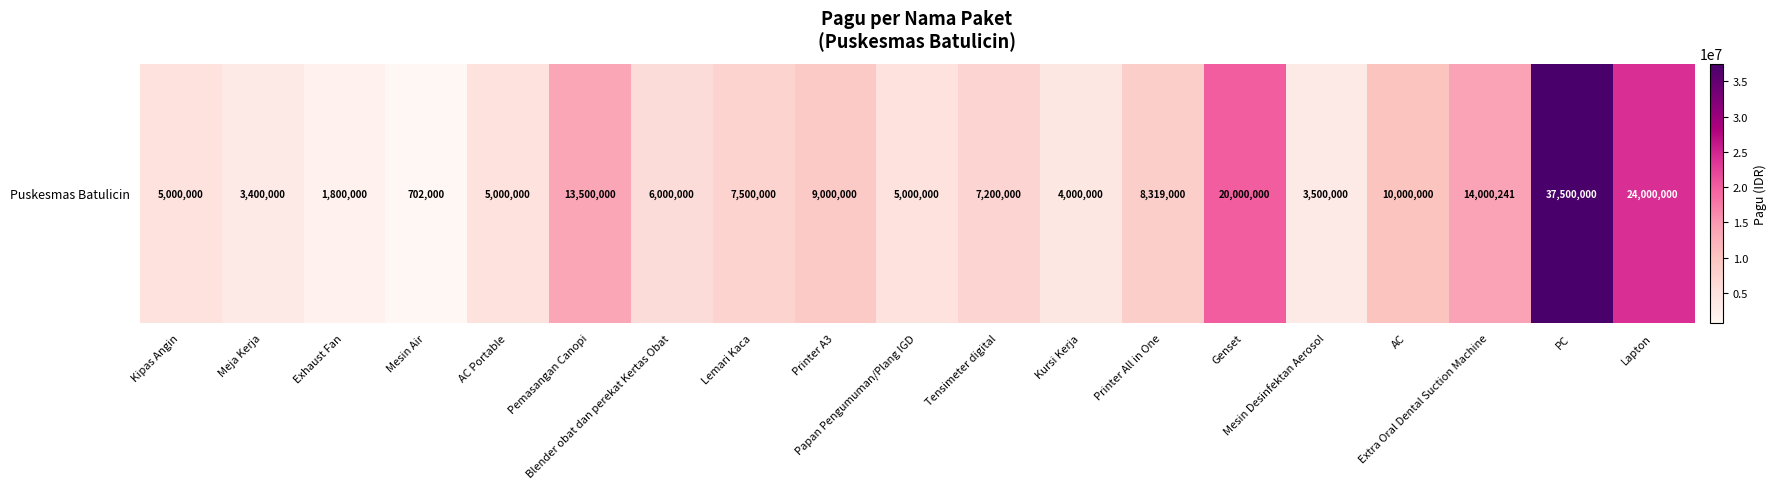

Which label corresponds to the smallest value in the chart?

Mesin Air